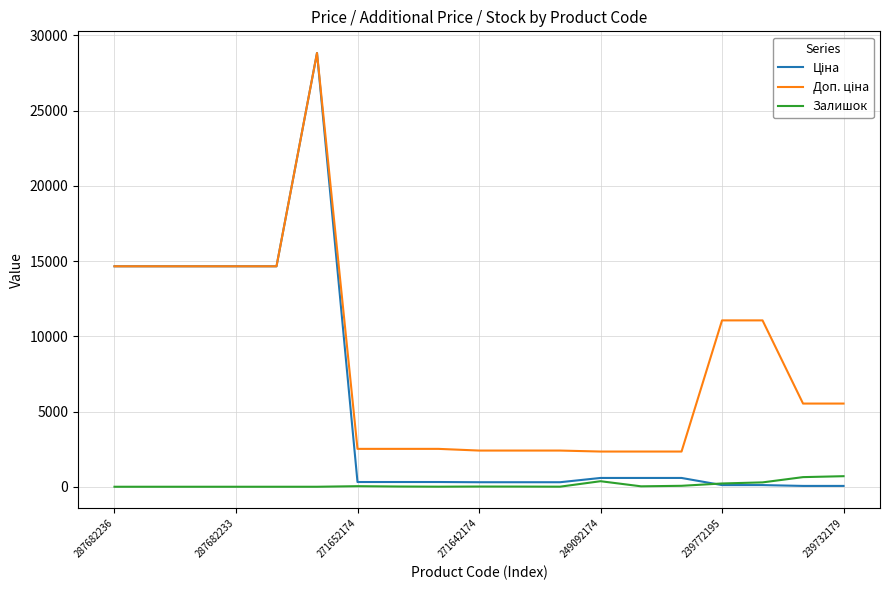

True or false: Доп. ціна and Ціна intersect in this chart.

False